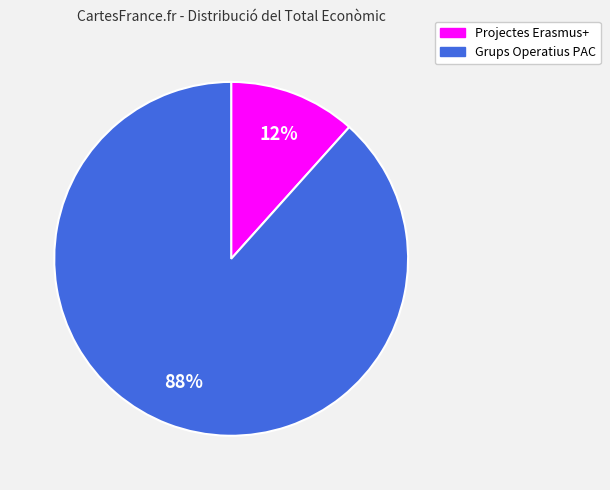

Is there a majority slice in this chart?

Yes